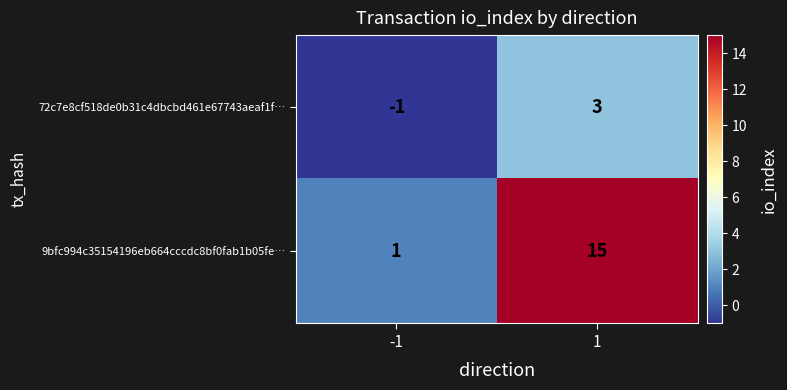

How many values in 72c7e8cf518de0b31c4dbcbd461e67743aeaf1f… are above zero?

1